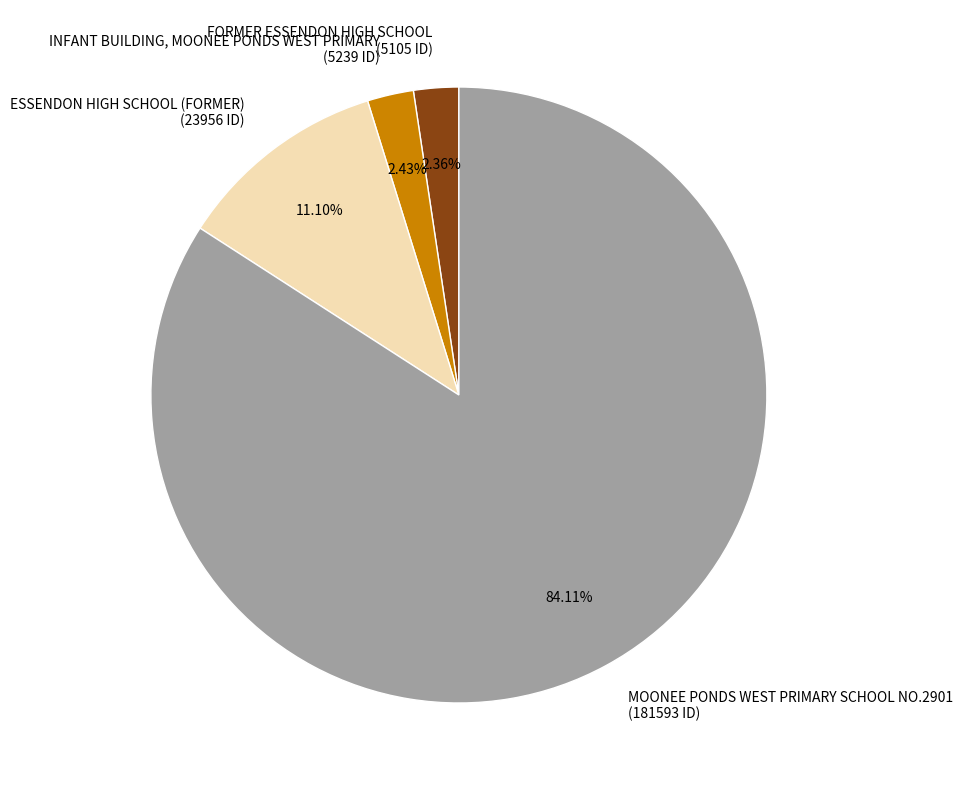

Which category has the biggest portion of the pie?

MOONEE PONDS WEST PRIMARY SCHOOL NO.2901